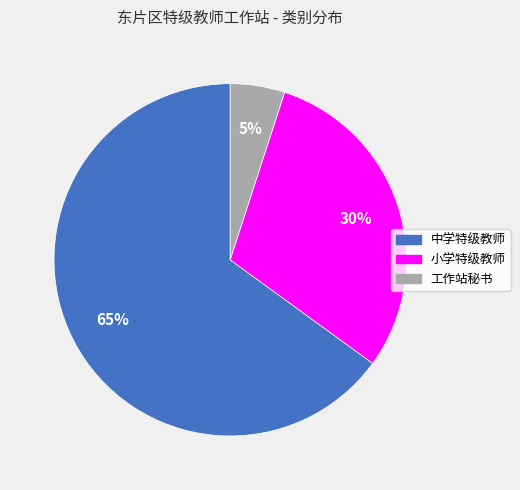

Rank the categories by value from highest to lowest.

中学特级教师, 小学特级教师, 工作站秘书